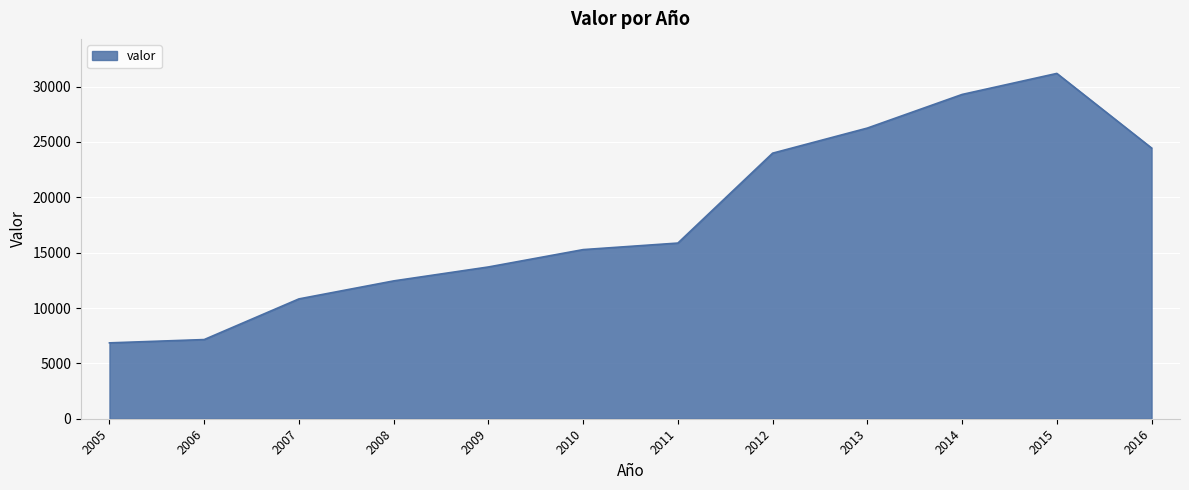

Approximately how many times larger is the value at 2013 compared to 2014?

0.9